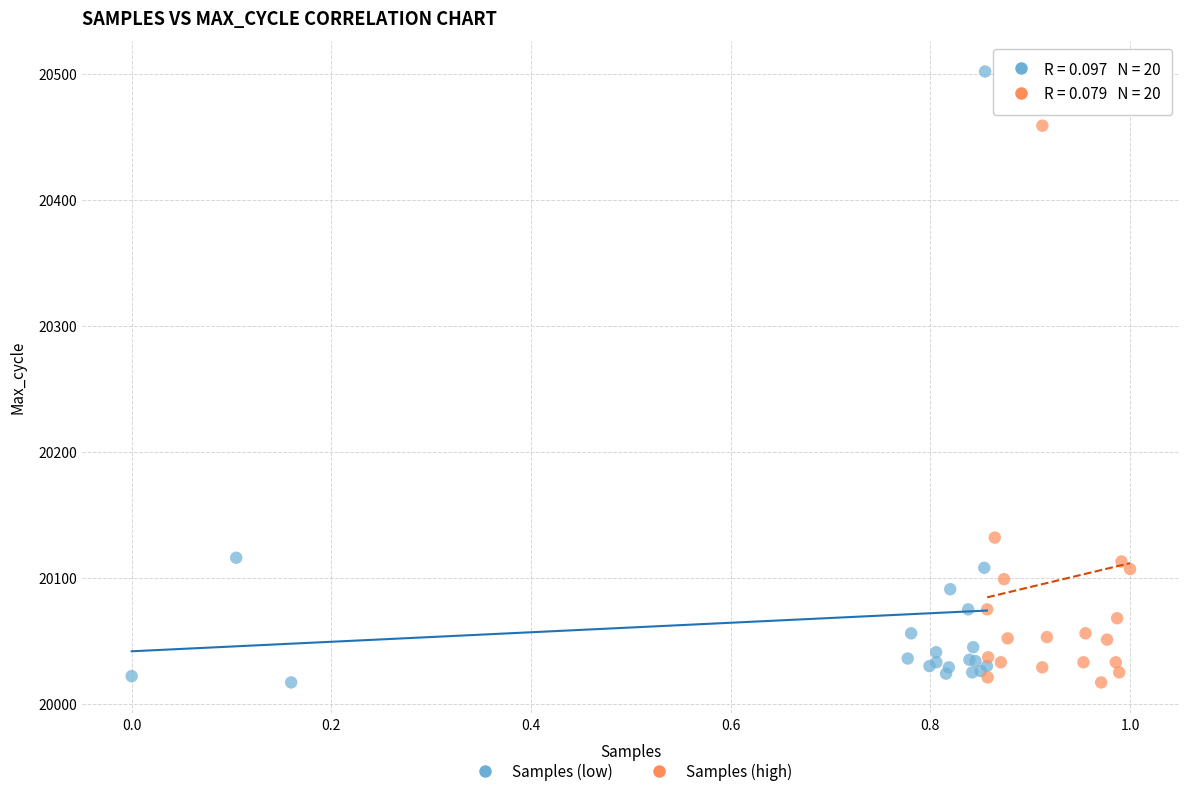

Which series reaches the maximum Y coordinate?

Samples (low)